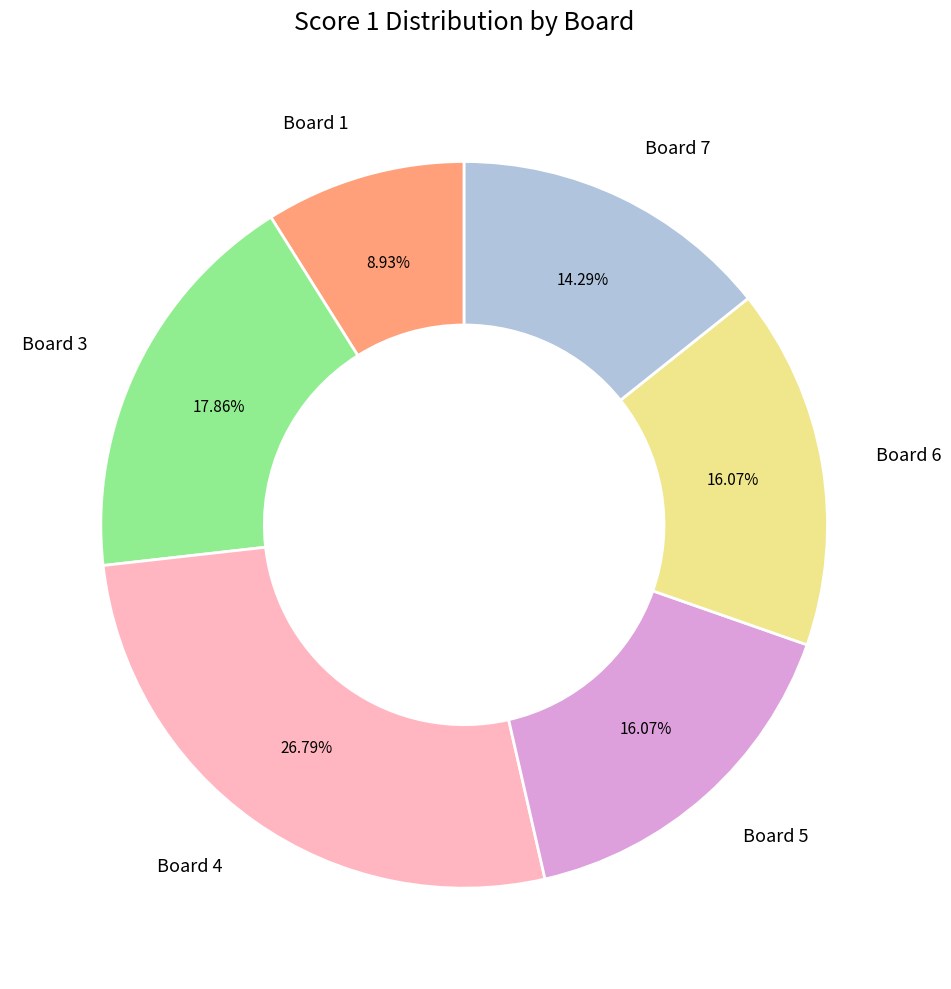

Does Board 1 represent more than half of the total?

No